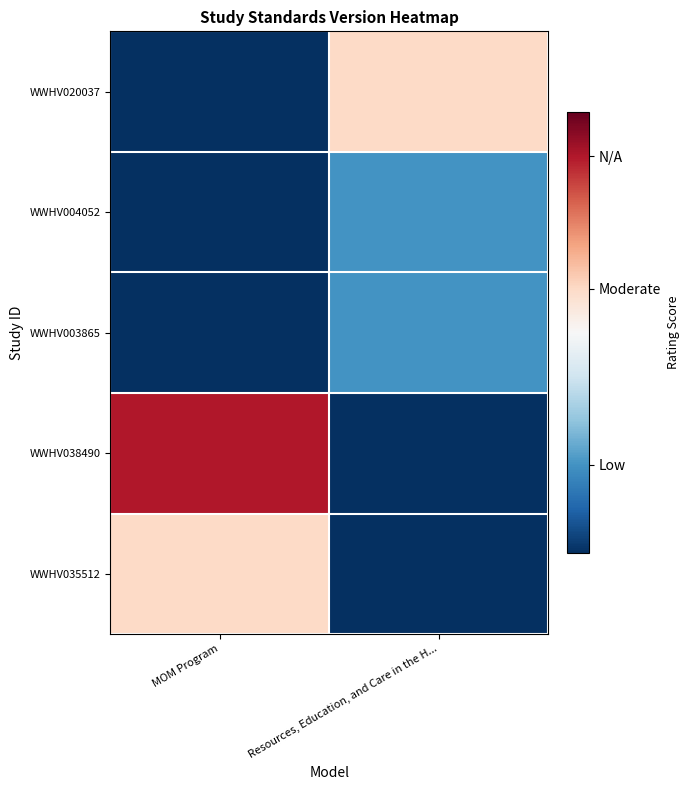

At how many categories does at least one series exceed 0?

2